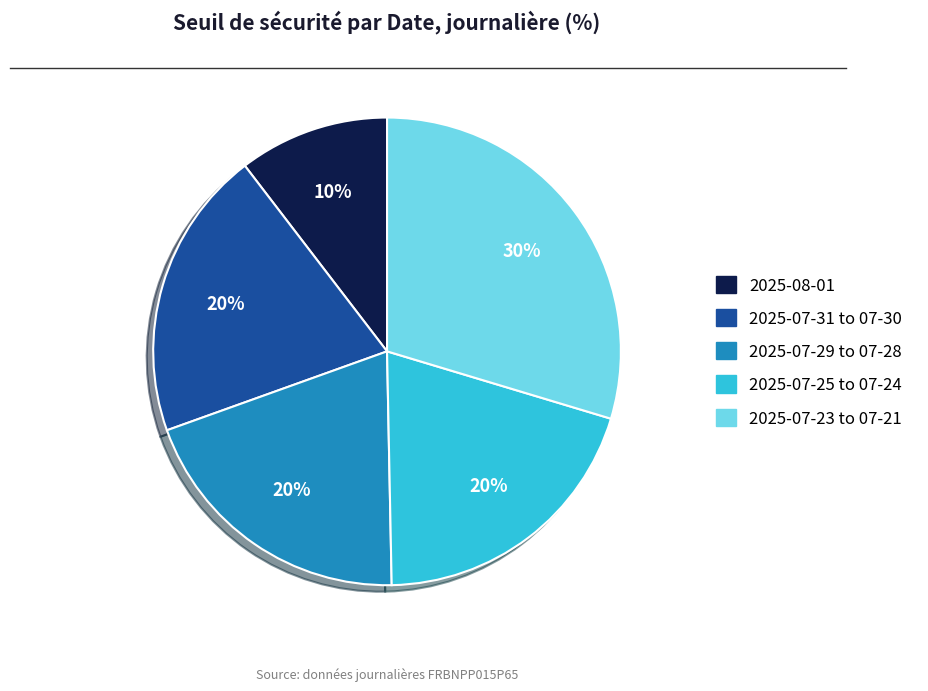

Is there any slice that represents more than half of the pie?

No